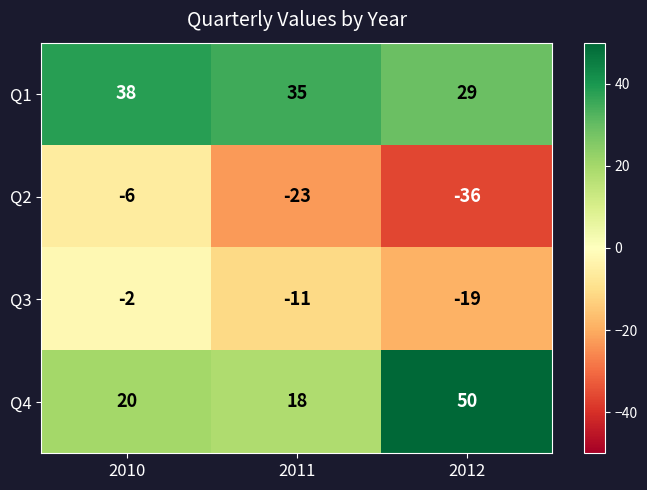

At 2010, list the series in order from largest to smallest.

Q1, Q4, Q3, Q2